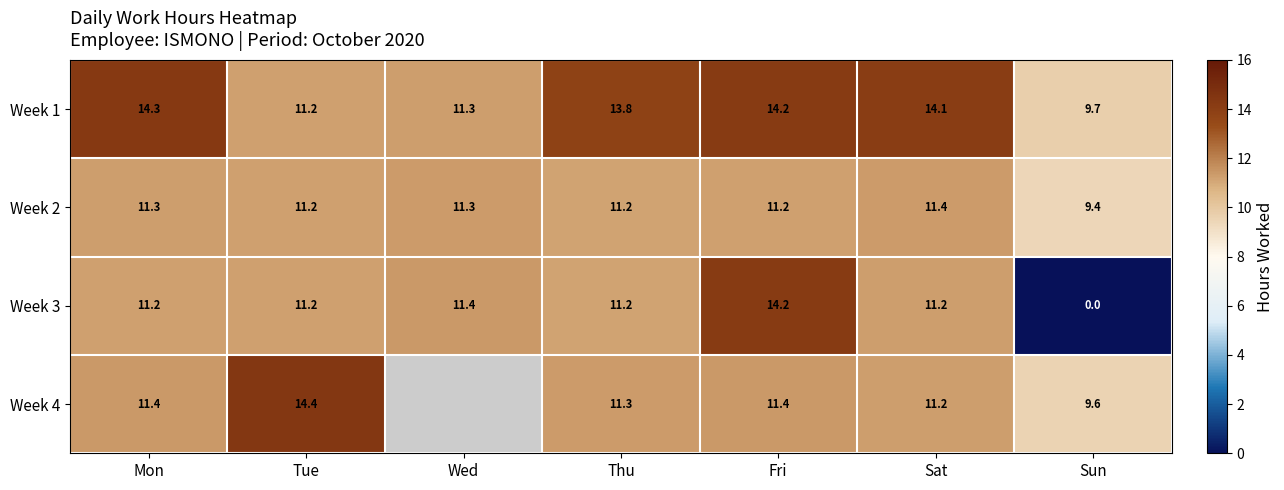

At which label does Week 3 first exceed 11?

Mon